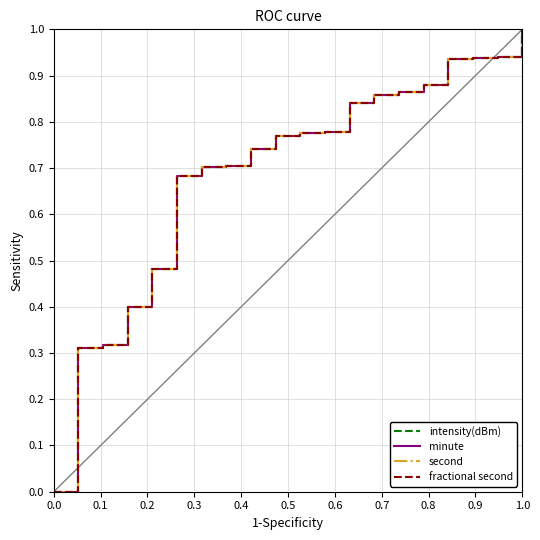

What is the sum of all second values?

13.9